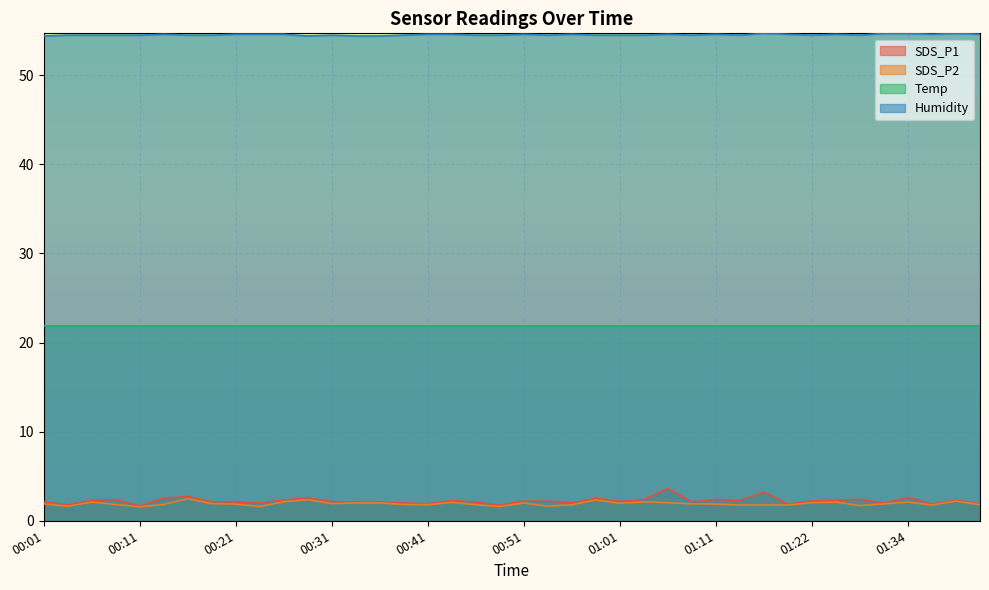

What is the minimum value for Humidity?

54.4